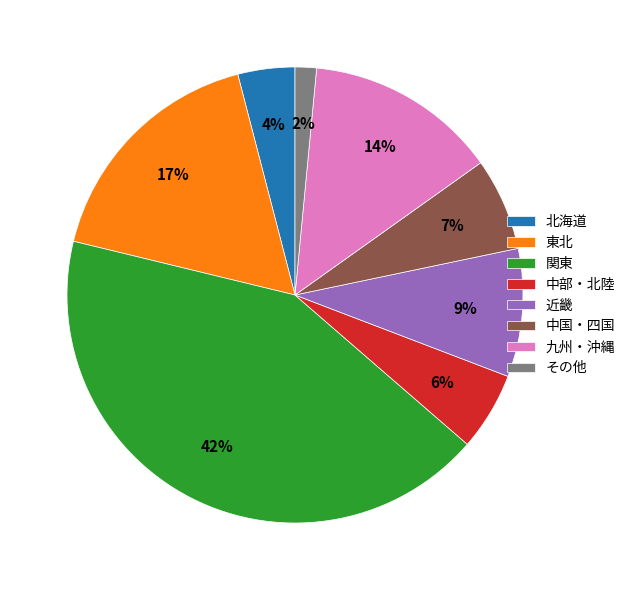

Which category has the smallest portion of the pie?

その他